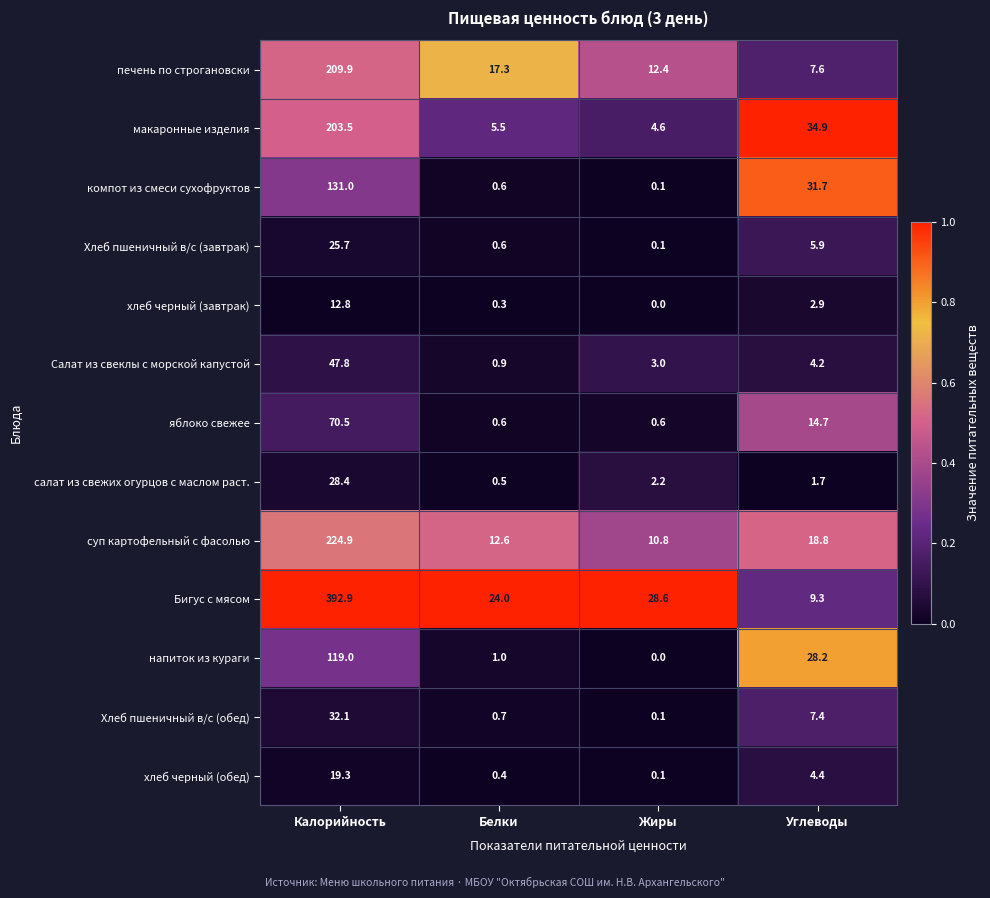

What is the average value of the Хлеб пшеничный в/с (обед) series?

10.1